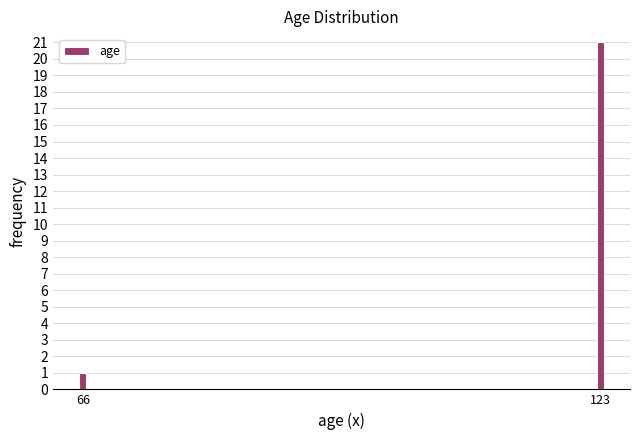

Reading left to right, transcribe all the data shown in this chart.

66=1	123=21